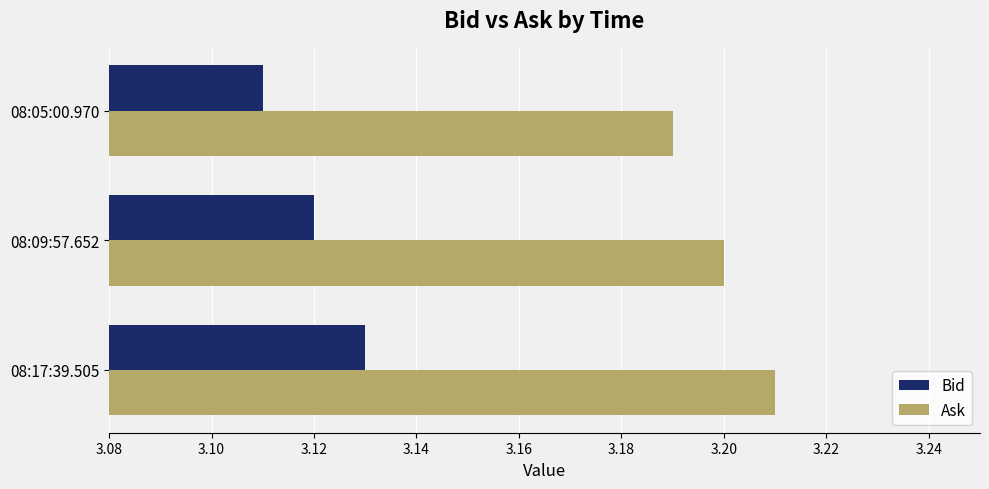

At which category is the sum across all series the highest?

08:17:39.505